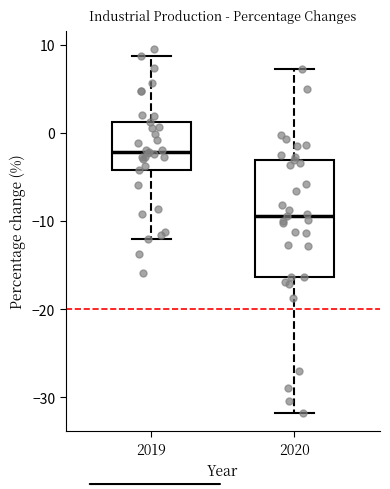

Which box is the tallest, from its lower edge to its upper edge?

2020